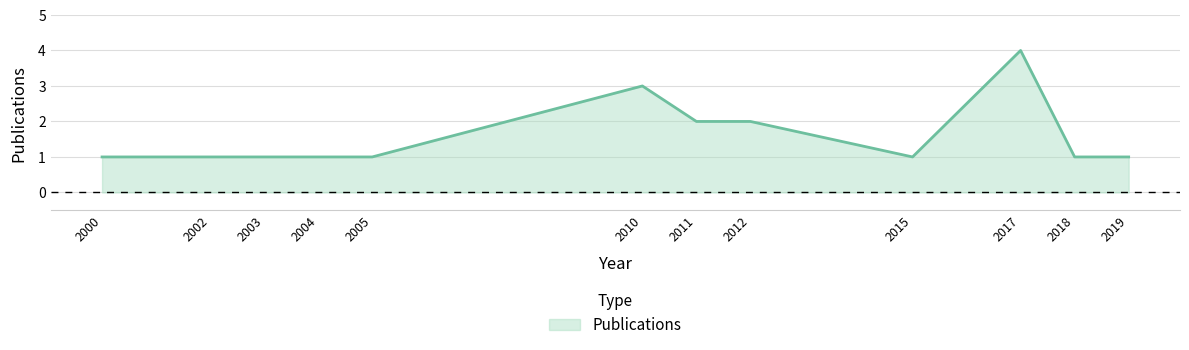

The value at 2011 is 2. True or false?

True